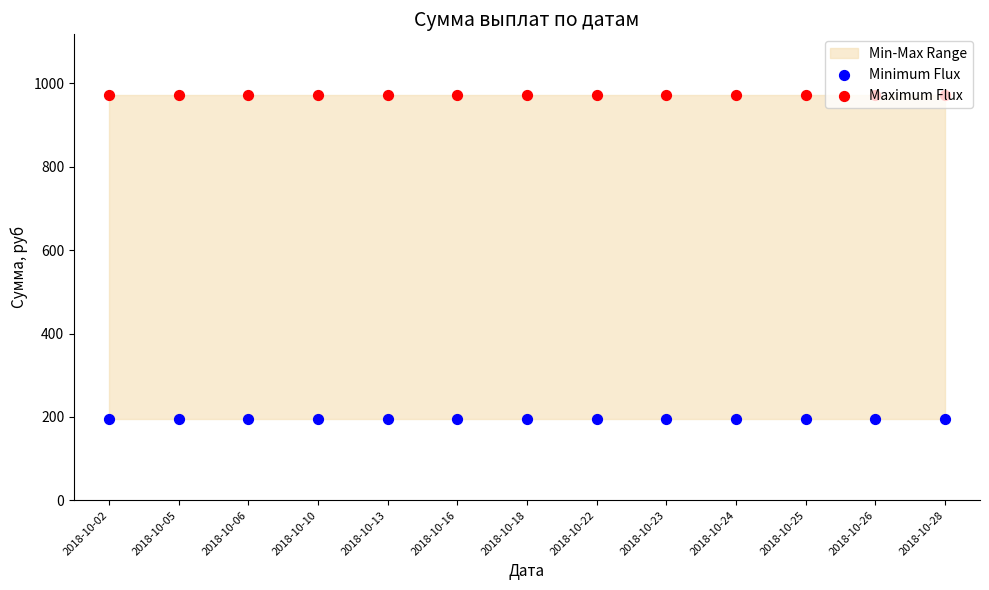

Is the value of Minimum Flux at 2018-10-16 greater than the value of Maximum Flux at 2018-10-16?

No